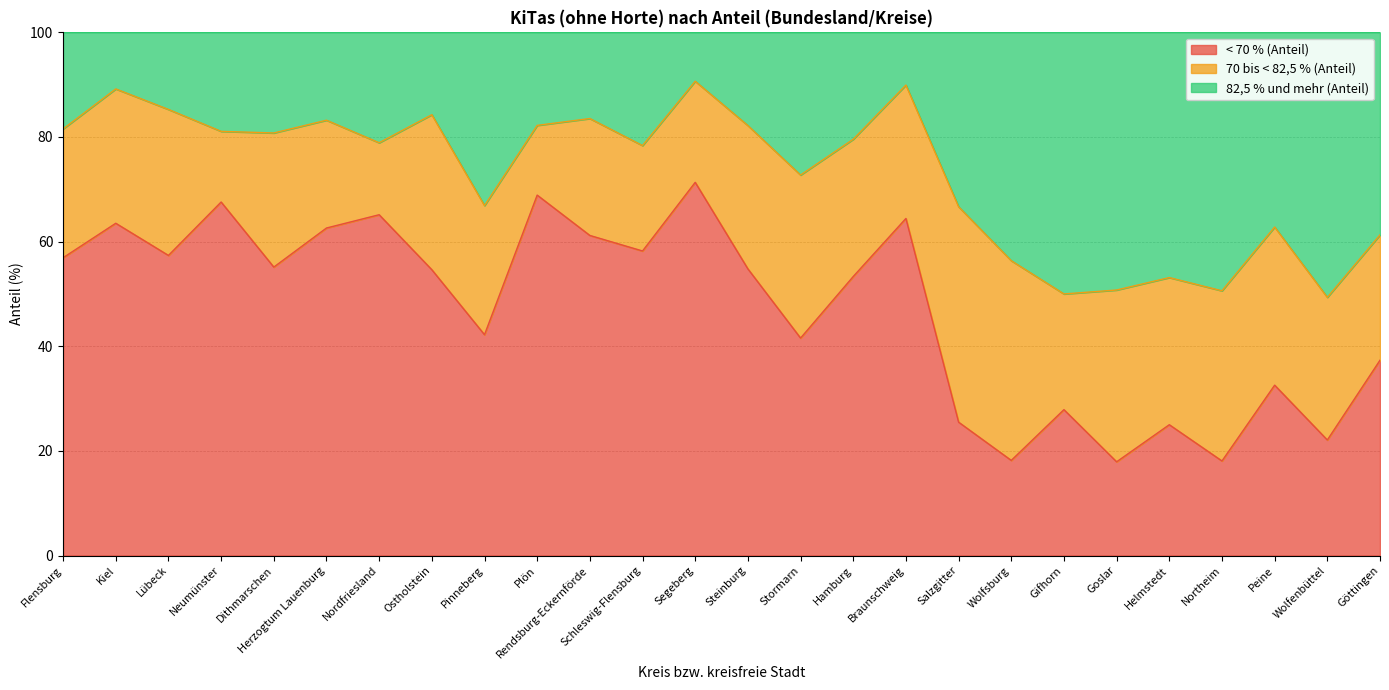

True or false: 82,5 % und mehr (Anteil) has more than 2 points higher than both neighbors.

True